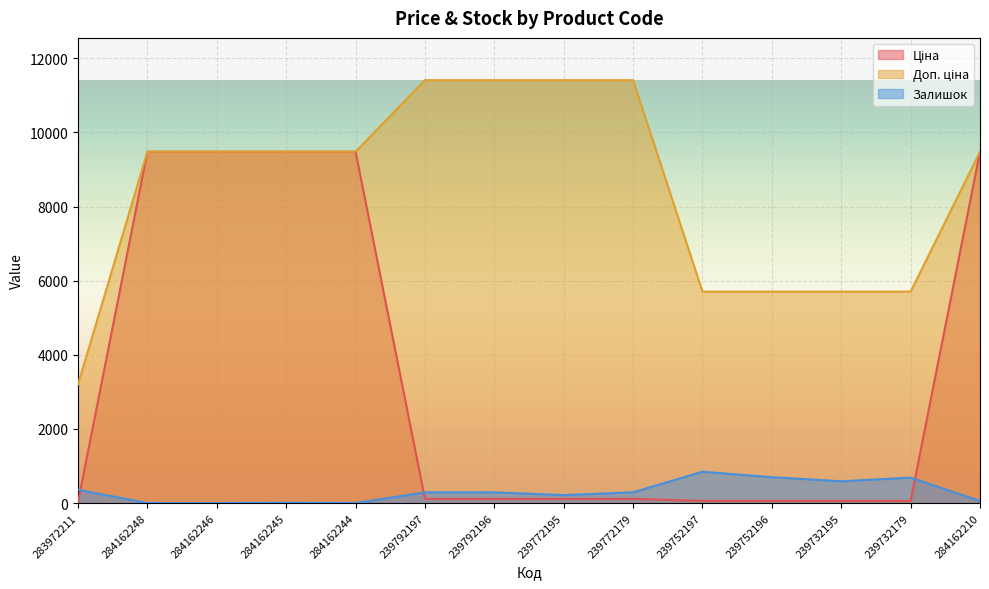

Reading right to left, transcribe all the data shown in this chart.

Ціна: 9480.1	57.0	57.0	57.0	57.0	114.1	114.1	114.1	114.1	9480.1	9480.1	9480.1	9480.1	32.0
Доп. ціна: 9480.1	5705.0	5705.0	5705.0	5705.0	11410.0	11410.0	11410.0	11410.0	9480.1	9480.1	9480.1	9480.1	3205.0
Залишок: 56.0	686.0	588.0	698.0	845.0	290.0	214.0	290.0	289.0	2.0	8.0	0.0	0.0	360.0